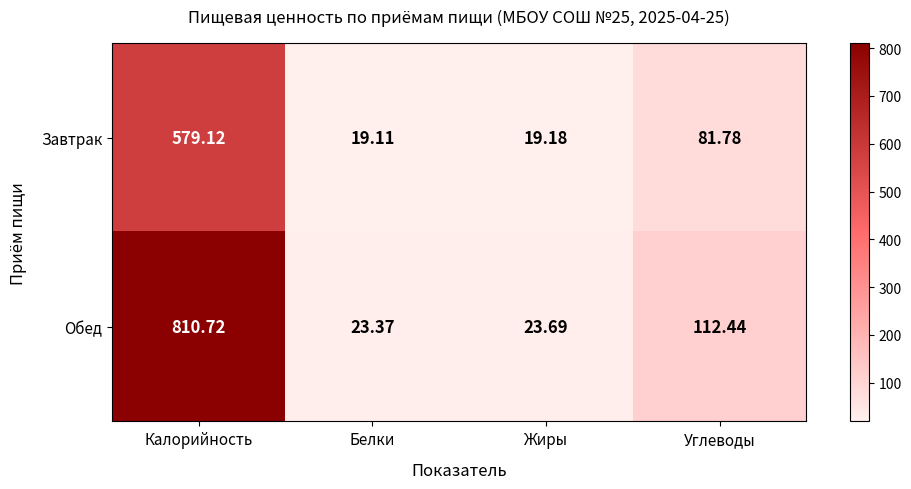

Where is Обед nearest to the value 417?

Углеводы